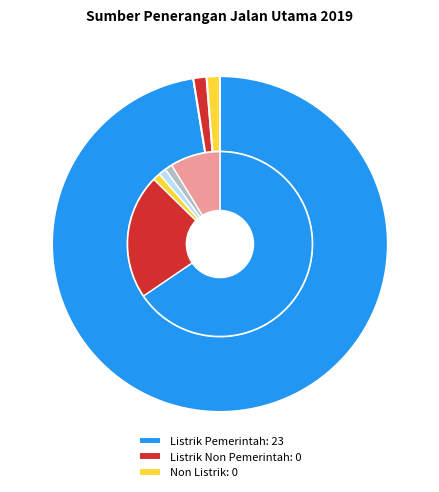

Rank the categories by value from highest to lowest.

Listrik Pemerintah, Listrik Non Pemerintah, Non Listrik